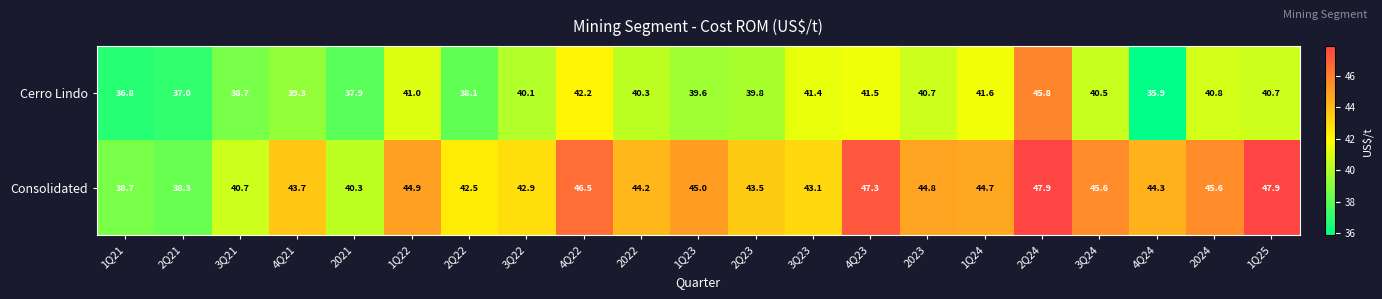

What value does the Consolidated series have at 4Q21?

43.7